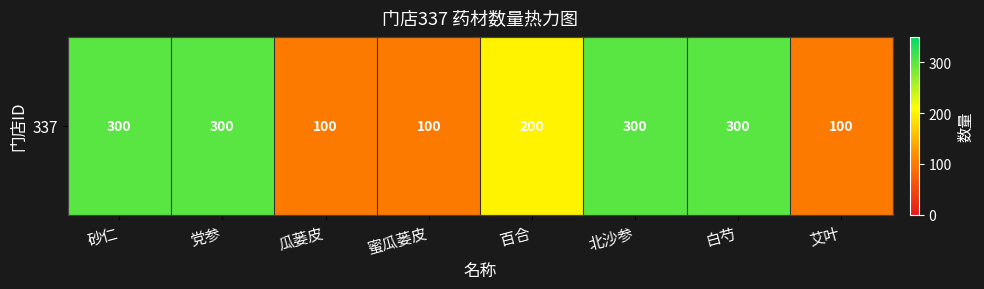

What is the ratio of the value at 党参 to the value at 蜜瓜蒌皮?

3.0